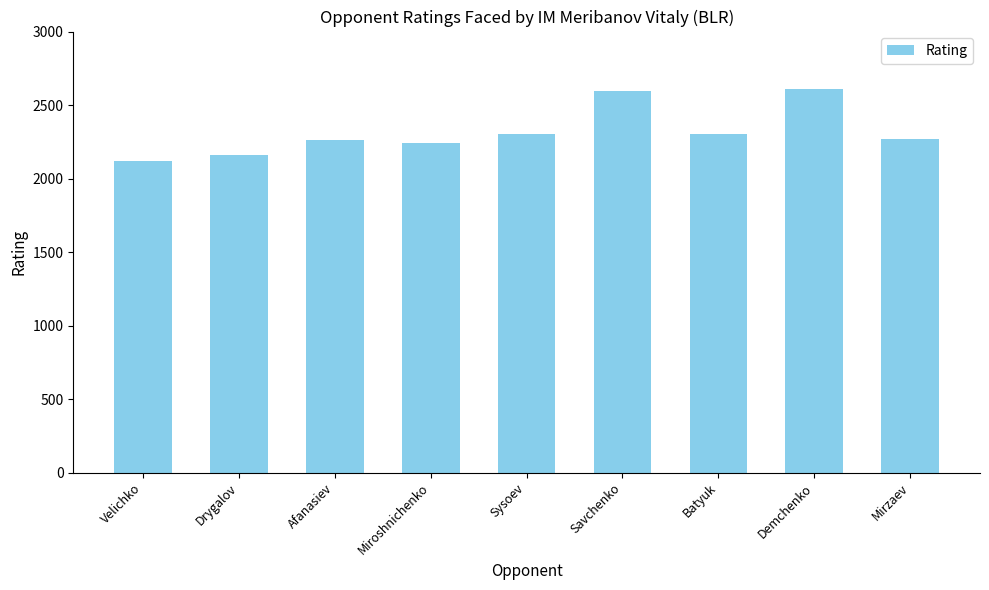

Is it true that the value at Afanasiev is 2264?

True